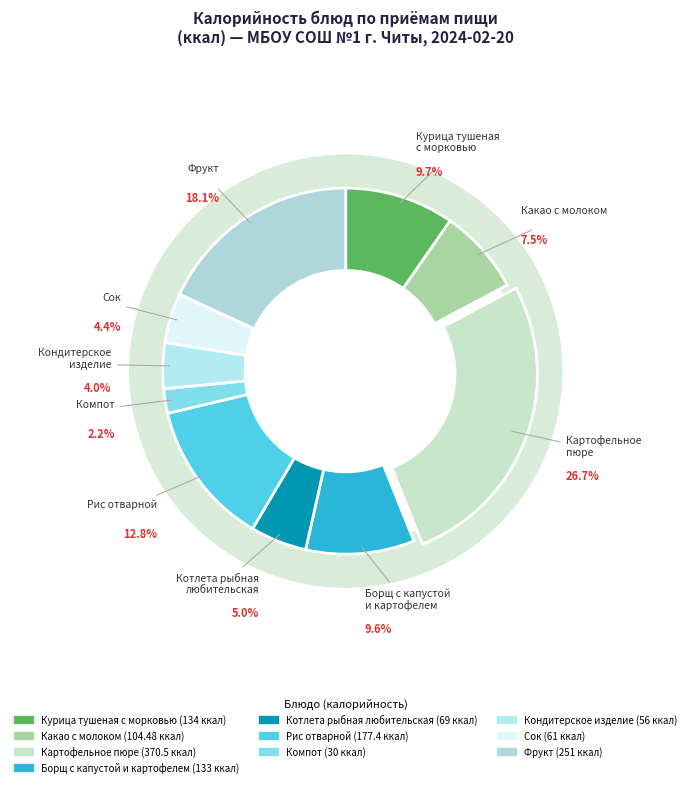

To the nearest percent, what percentage of the pie is Кондитерское изделие?

4%